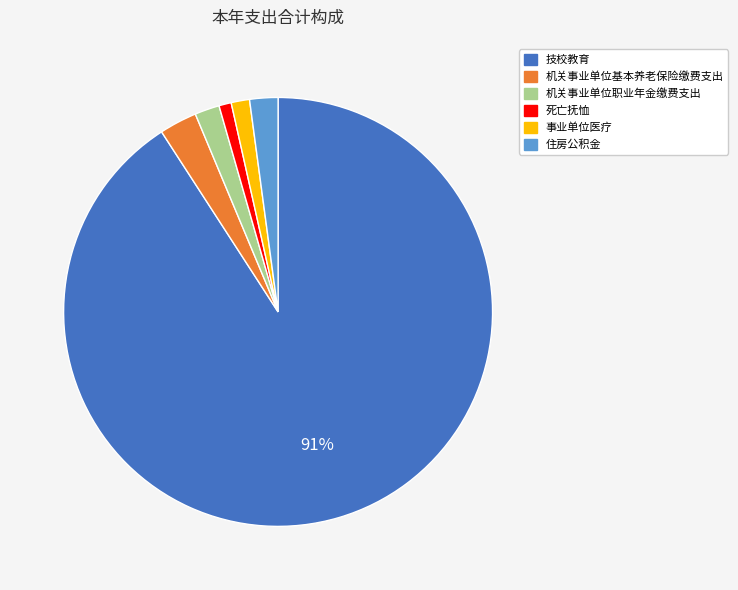

Do 住房公积金 and 事业单位医疗 together represent more than half of the pie?

No